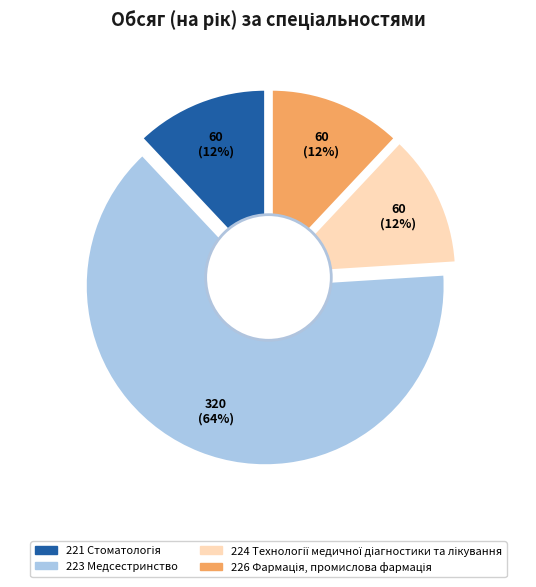

Is it true that 224 Технології медичної діагностики та лікування is 12% of the pie?

True